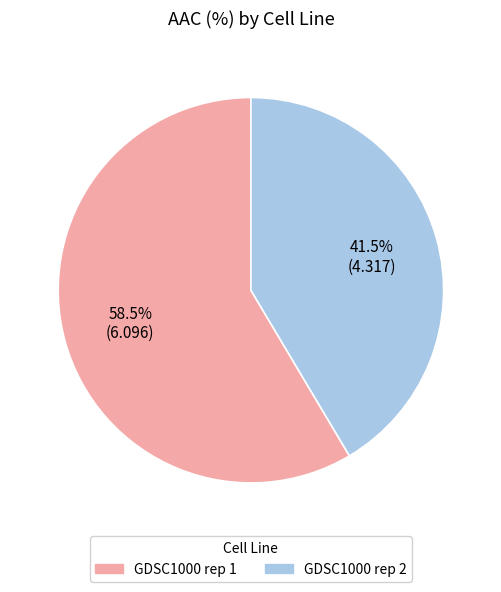

The GDSC1000 rep 2 slice represents 29% of the pie. True or false?

False